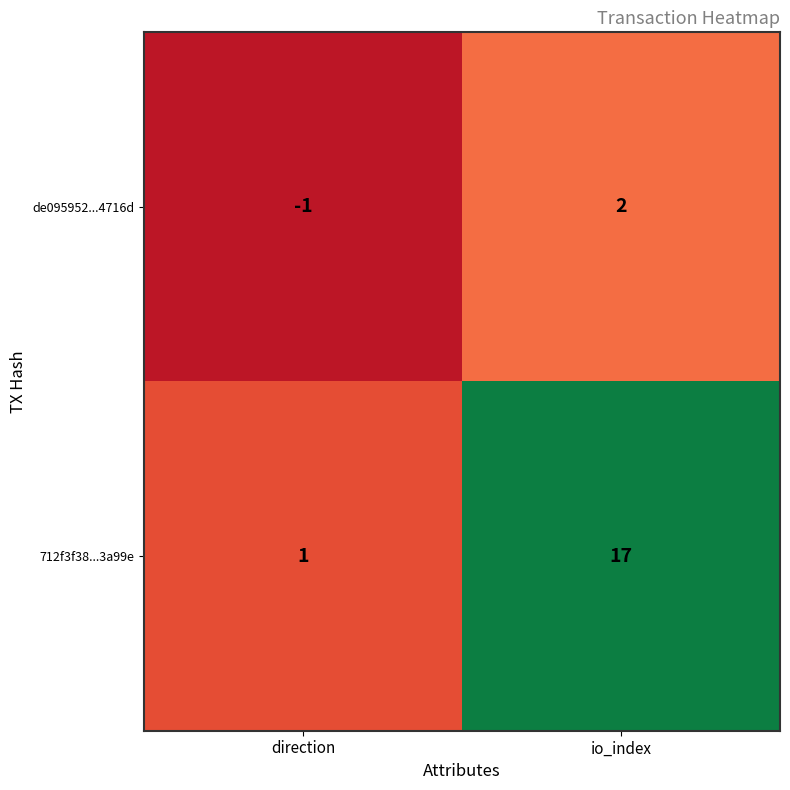

Which series has the widest spread of values?

712f3f38...3a99e